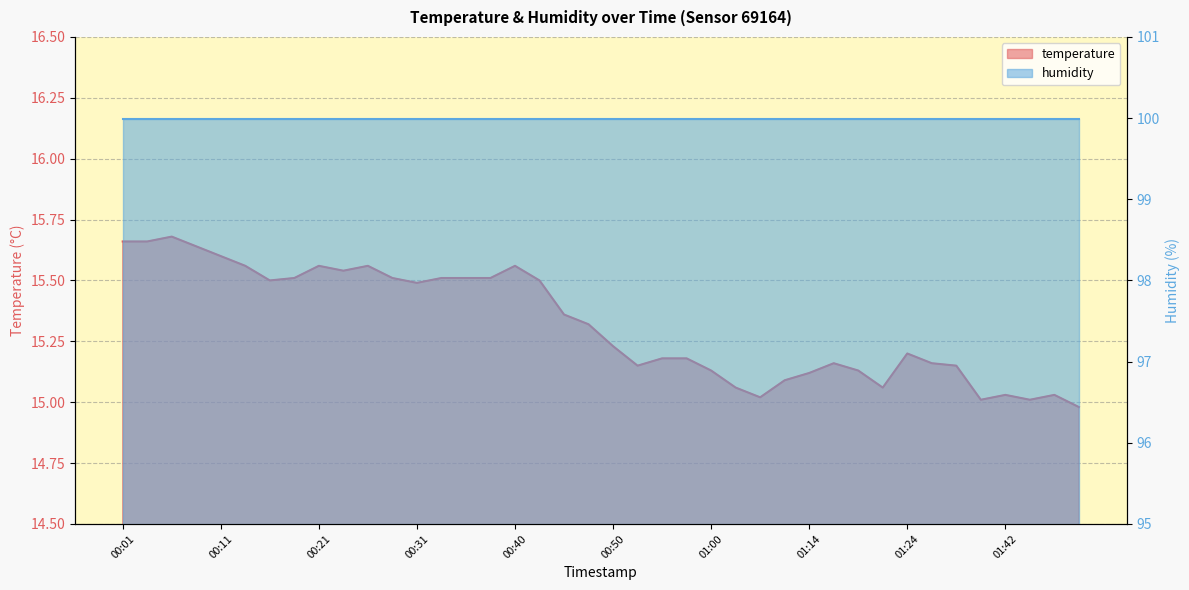

List the labels in order of value, largest first.

00:06, 00:01, 00:03, 00:08, 00:11, 00:13, 00:21, 00:26, 00:40, 00:23, 00:18, 00:28, 00:33, 00:35, 00:38, 00:16, 00:43, 00:31, 00:46, 00:48, 00:50, 01:24, 00:55, 00:58, 01:16, 01:27, 00:53, 01:29, 01:00, 01:19, 01:14, 01:09, 01:03, 01:22, 01:42, 01:47, 01:06, 01:40, 01:45, 01:50